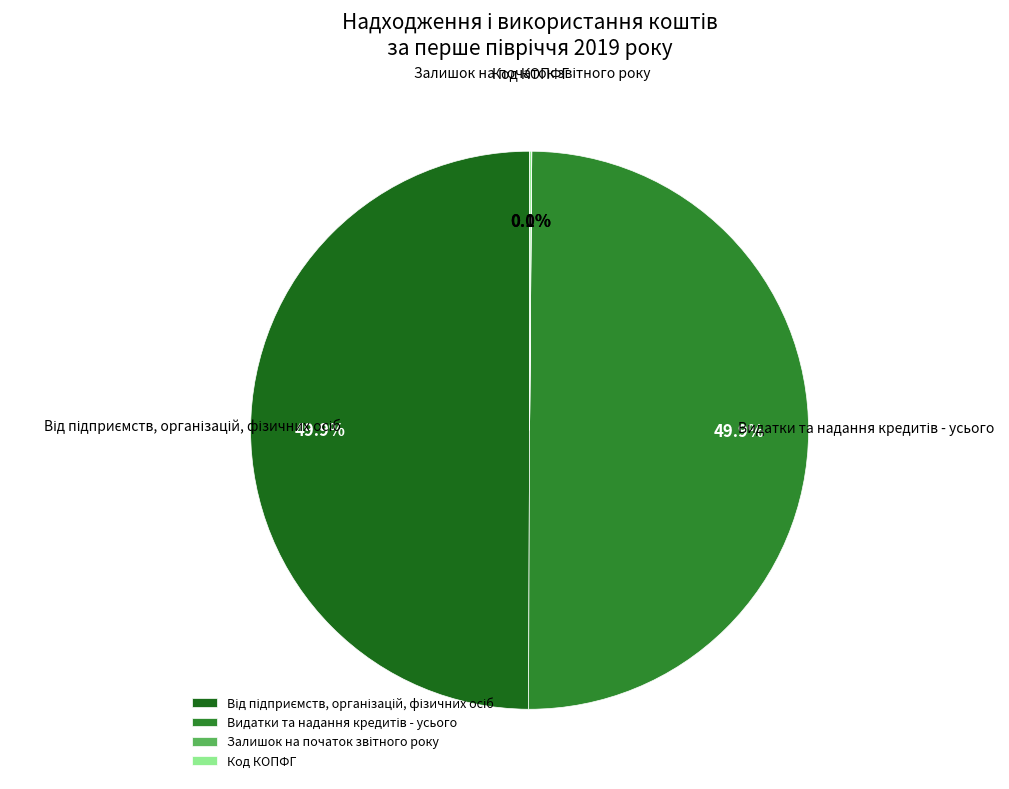

How much of the chart is everything except Залишок на початок звітного року?

100.0%